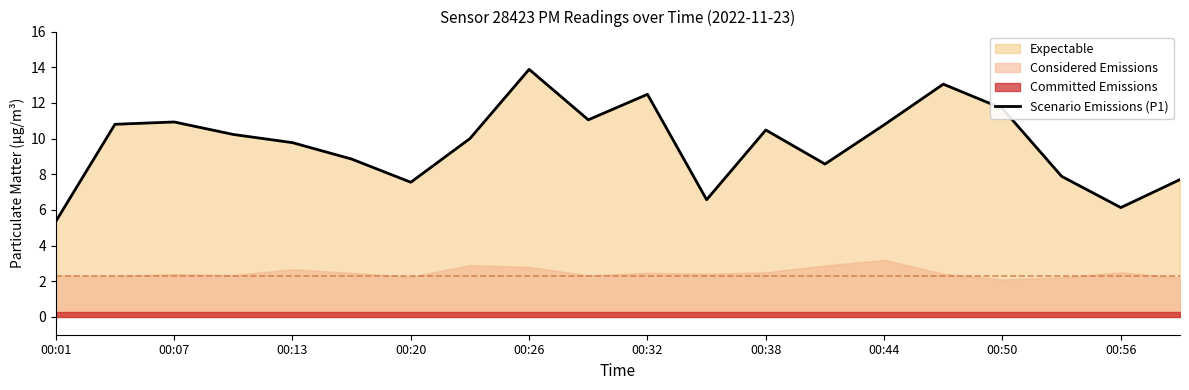

The chart shows a value of 5.3 at 00:01. True or false?

True